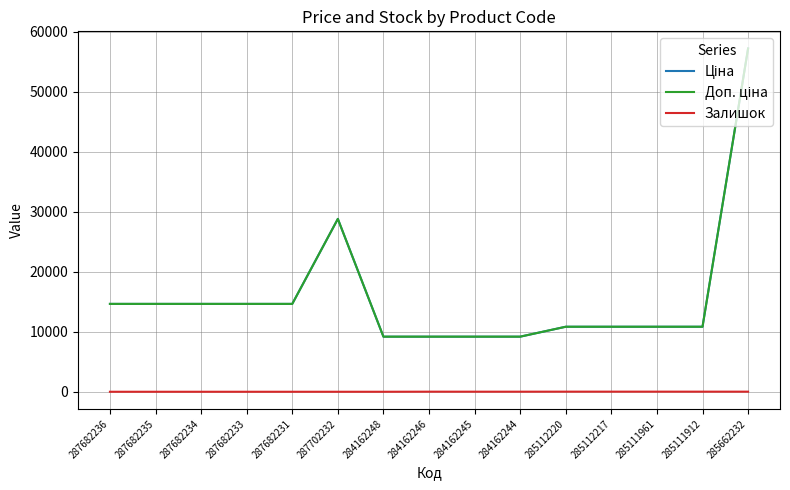

Where does the Доп. ціна series first go above 10840?

287682236